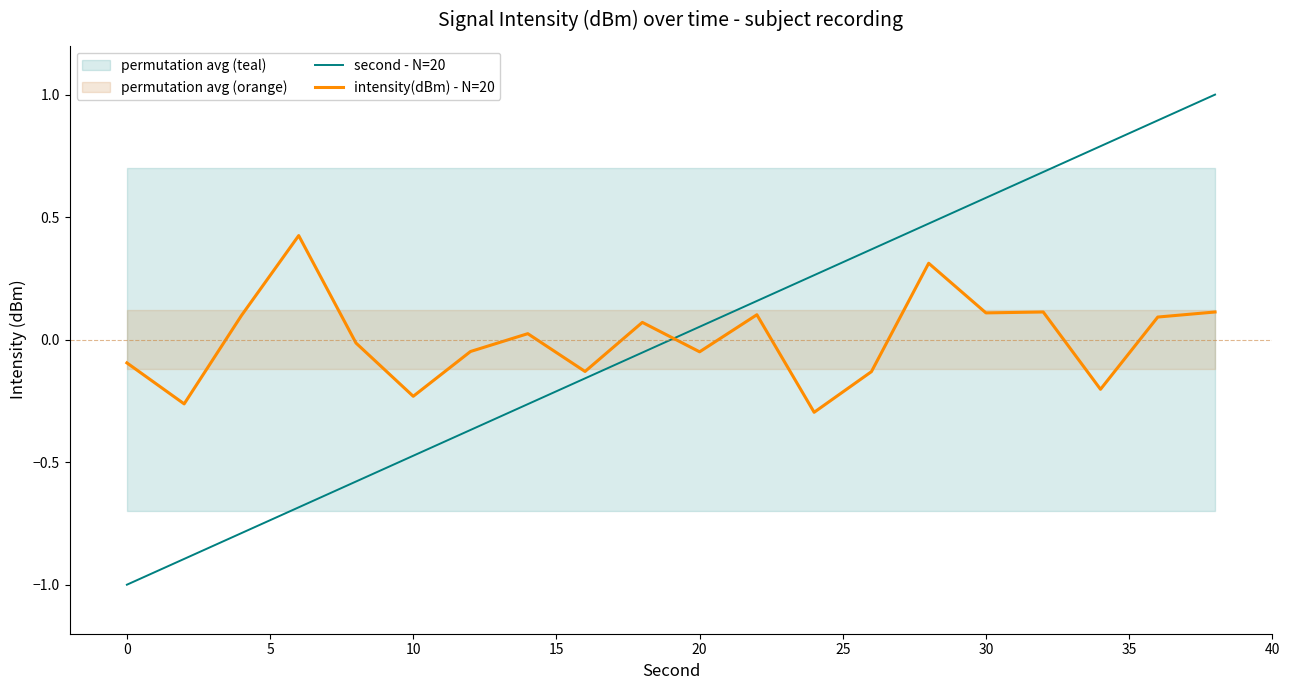

How many data points in second - N=20 are less than 0?

10